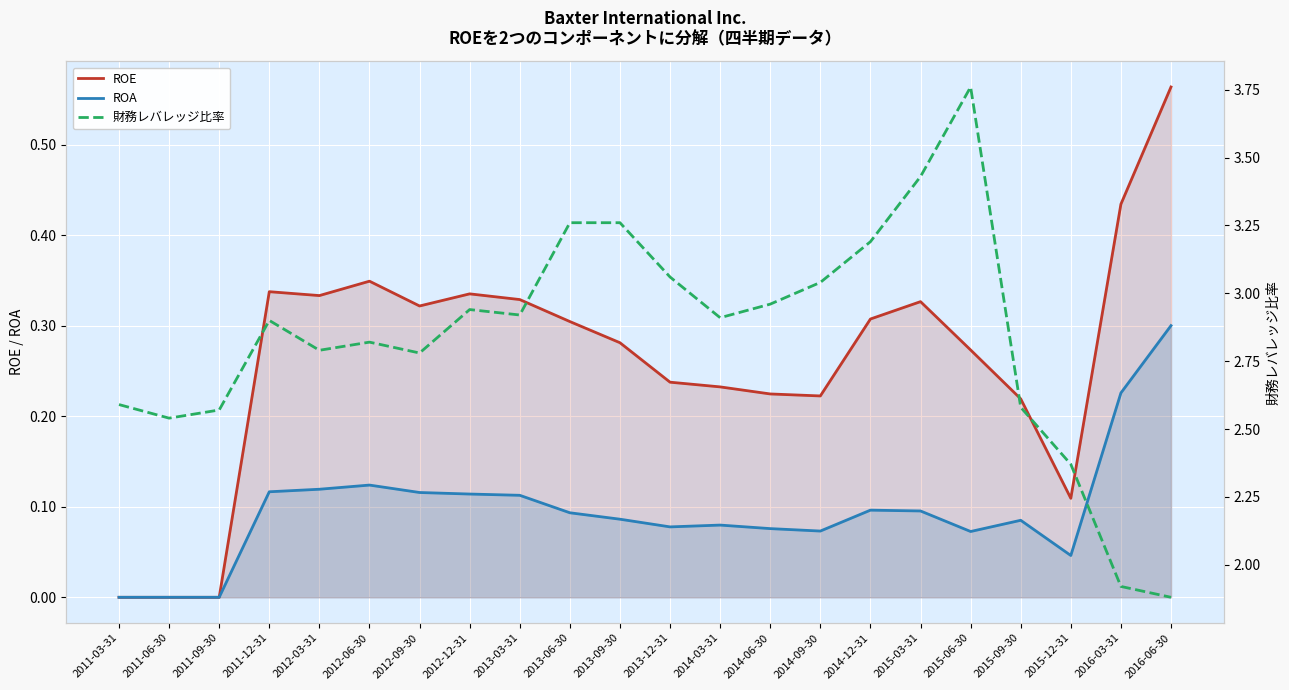

At which category does ROE reach its first local peak?

2011-12-31